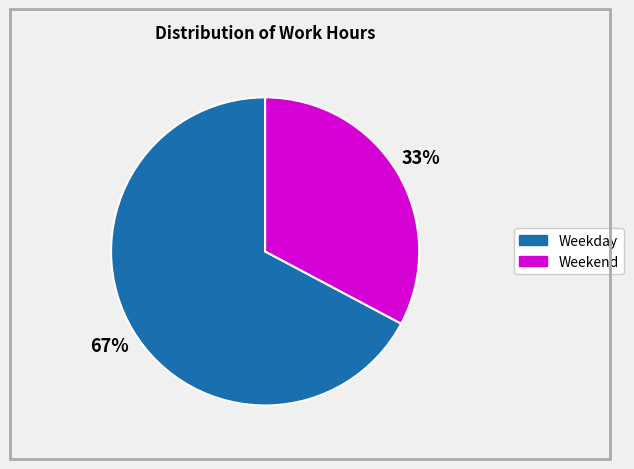

To the nearest percent, what is the difference between the largest and smallest slice percentages?

34%